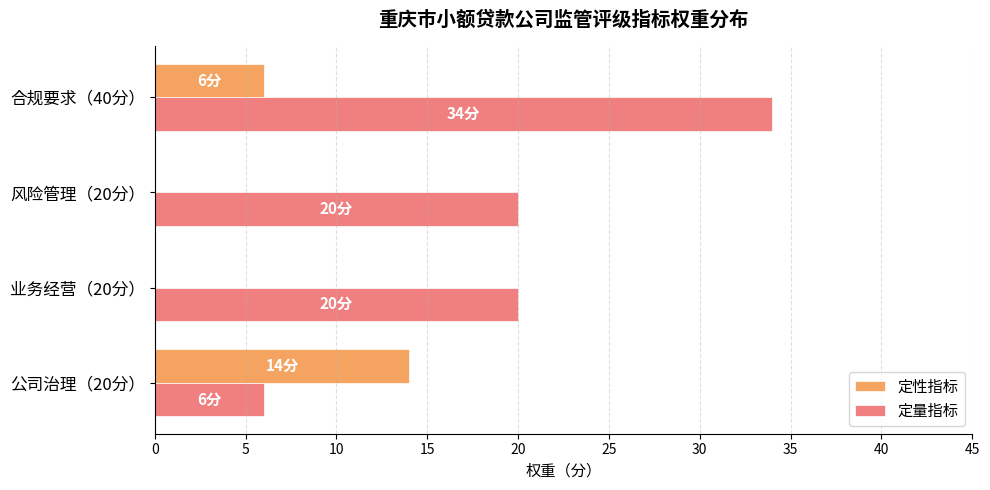

What is the maximum value shown in the chart?

34